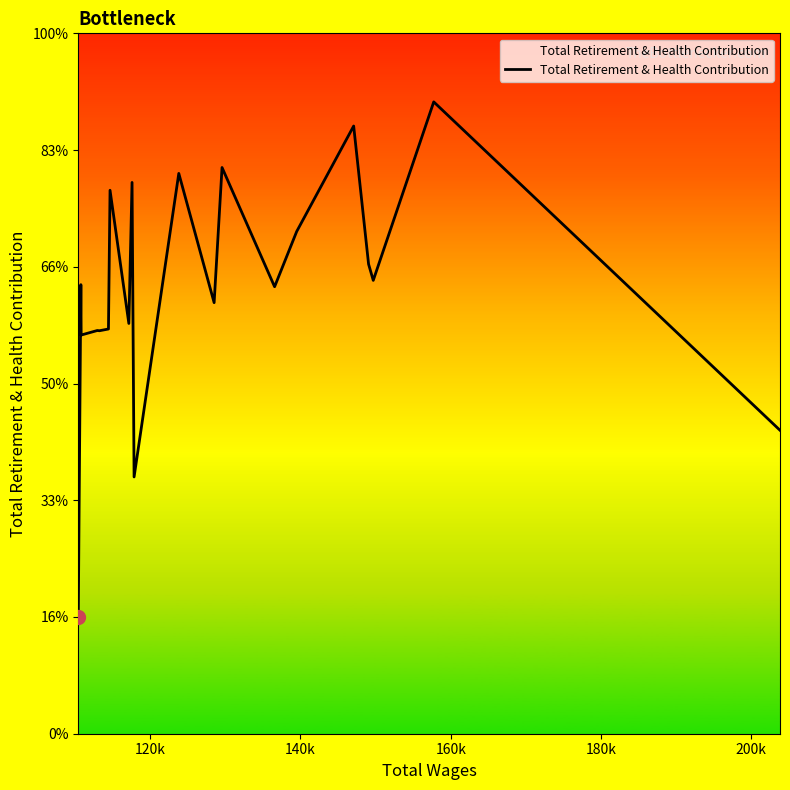

Does the chart display data point markers on the line(s)?

No